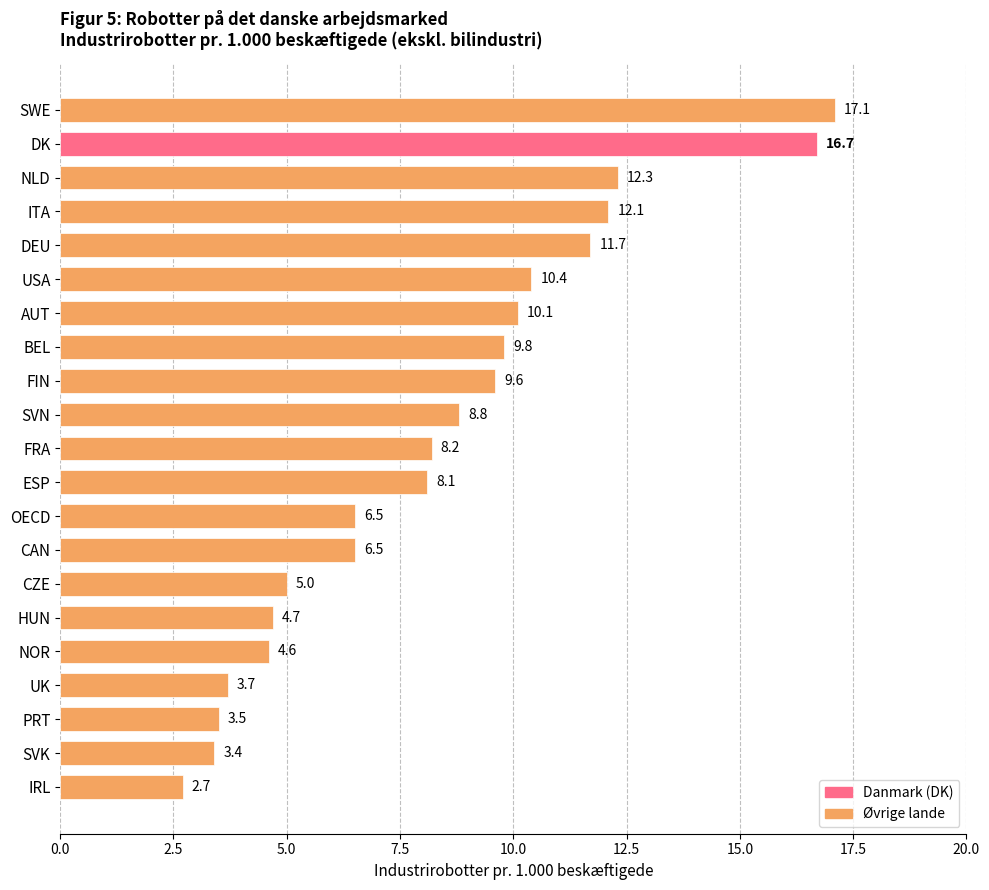

What position from the top is SWE?

1